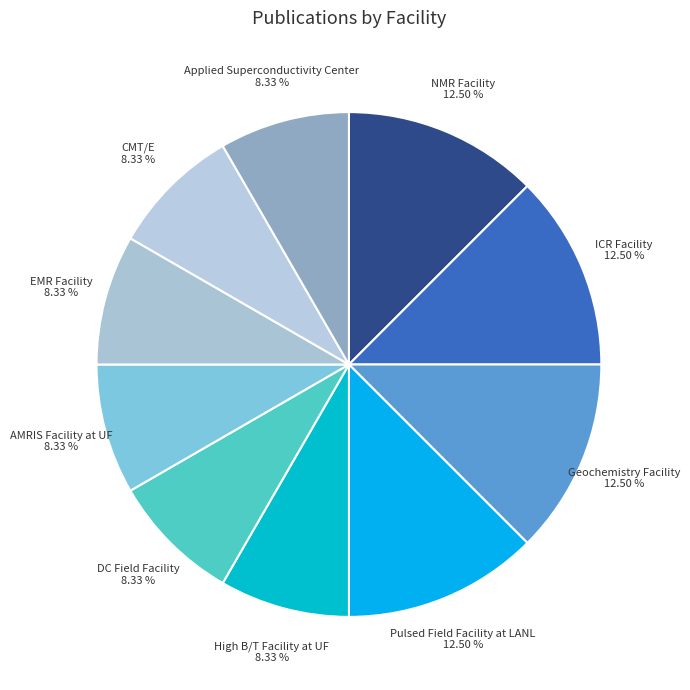

Is there a majority slice in this chart?

No